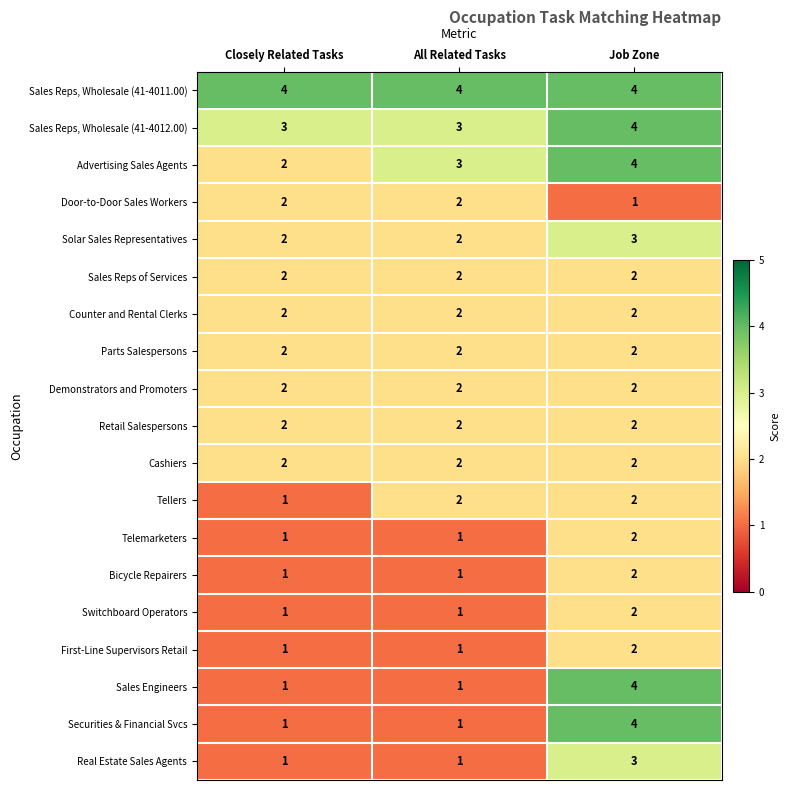

What value does the Solar Sales Representatives series have at Job Zone?

3